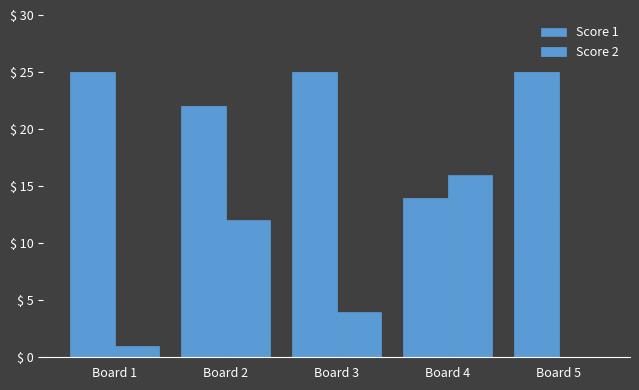

Does the chart contain stacked bars?

No